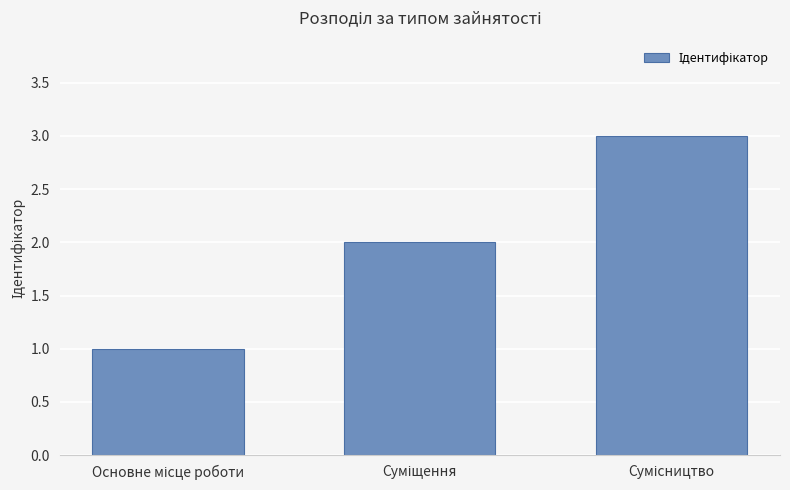

How many values are between 1 and 3?

3